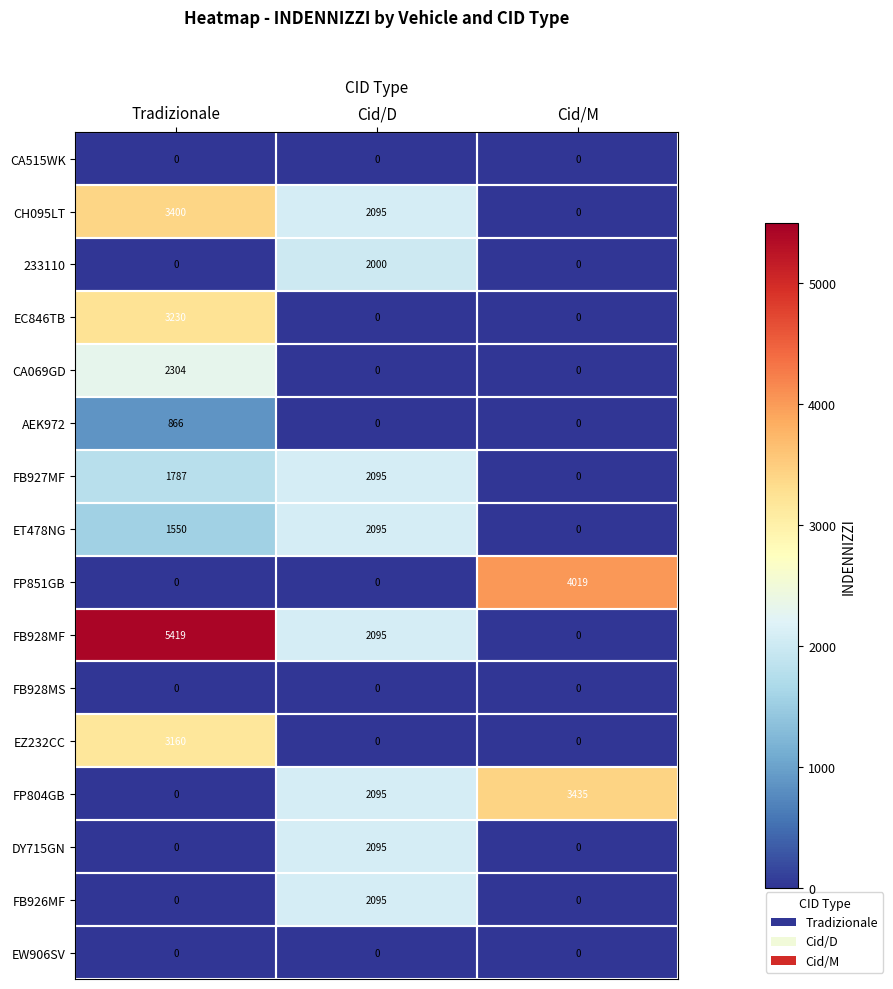

Which category has the highest value in the FB928MF series?

Tradizionale